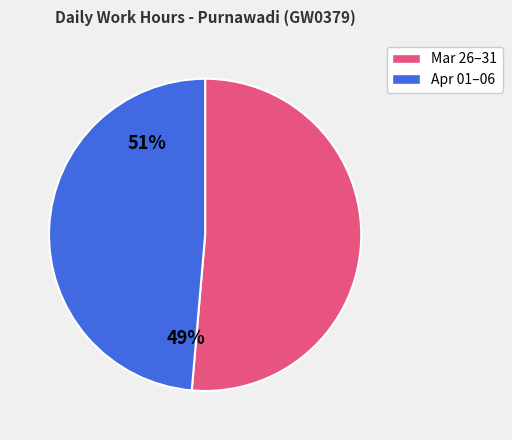

Does any single category account for the majority?

Yes